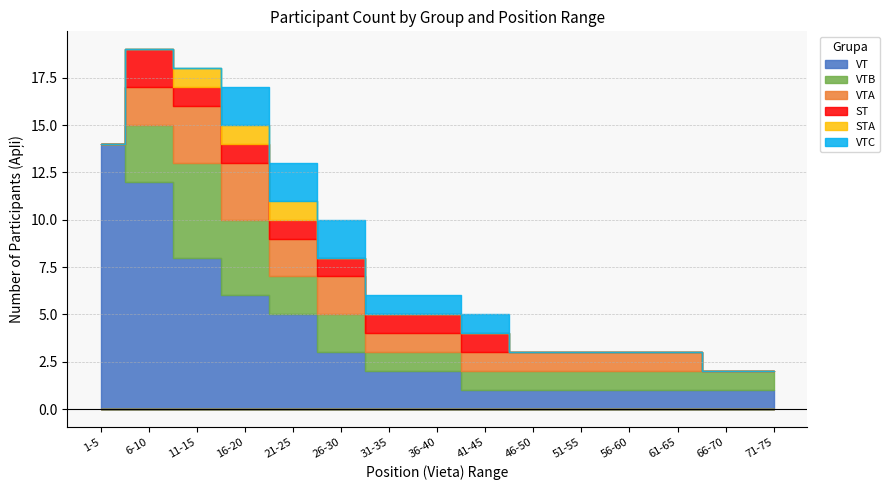

Does the chart display data point markers on the line(s)?

No